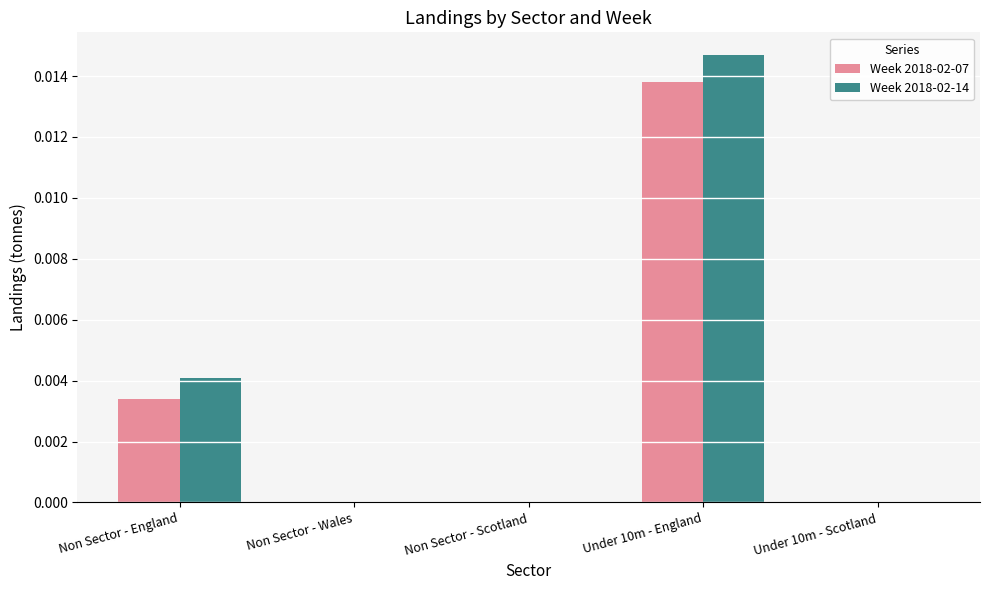

Is it true that Week 2018-02-14 equals 0.0 at Non Sector - England?

True